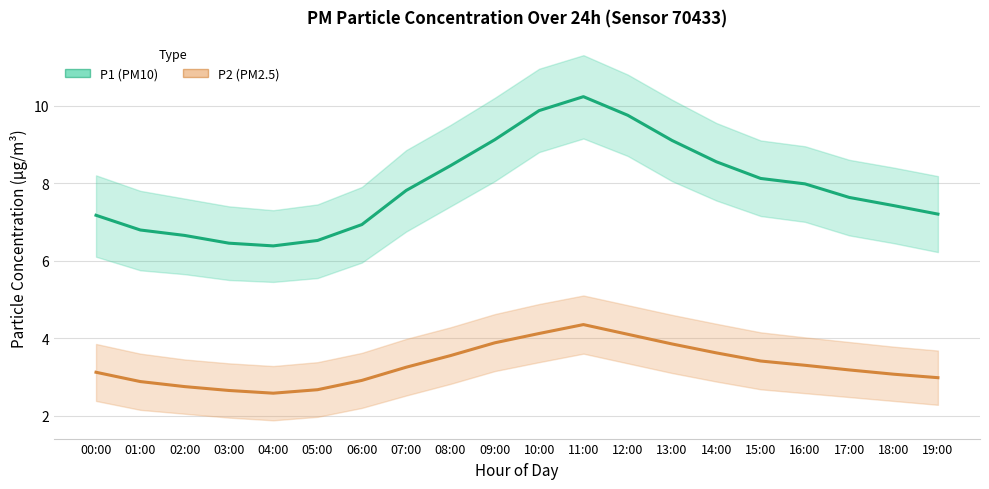

Which series has the largest range (max minus min)?

P1